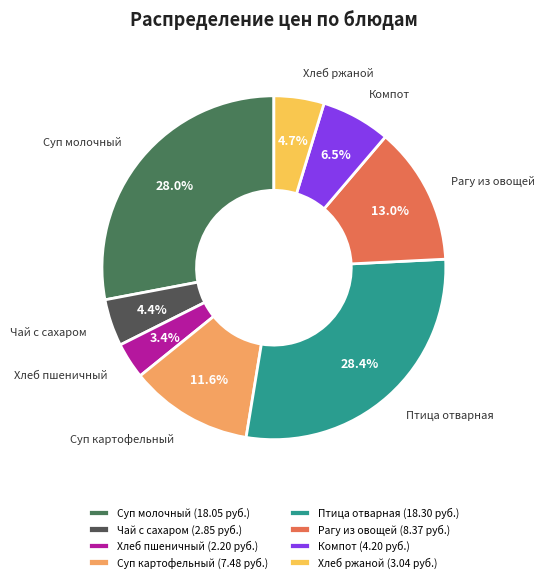

Approximately how many times larger is the value at Компот compared to Хлеб ржаной?

1.4